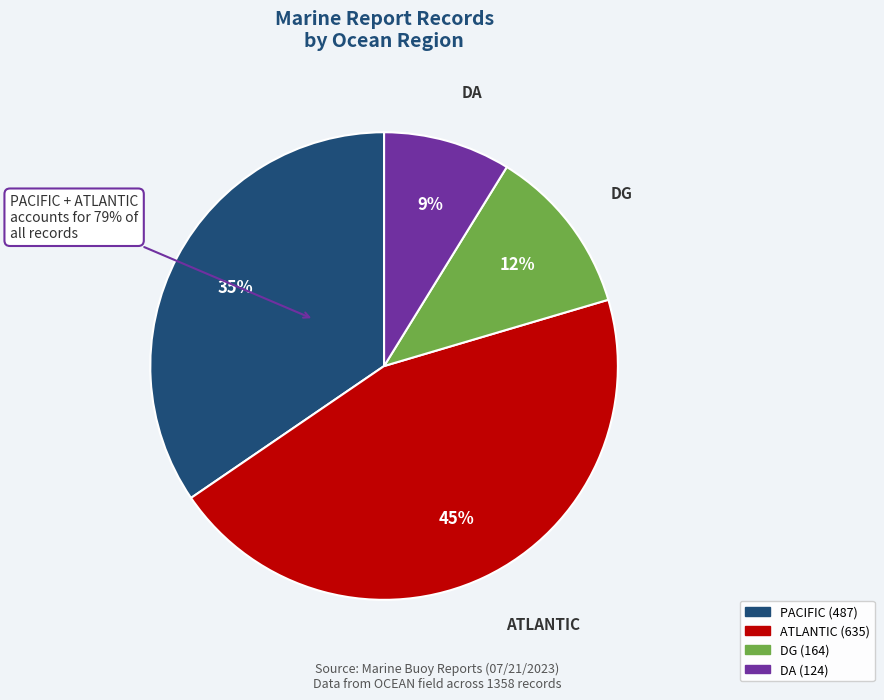

Is the sum of DA  and B greater than half?

No